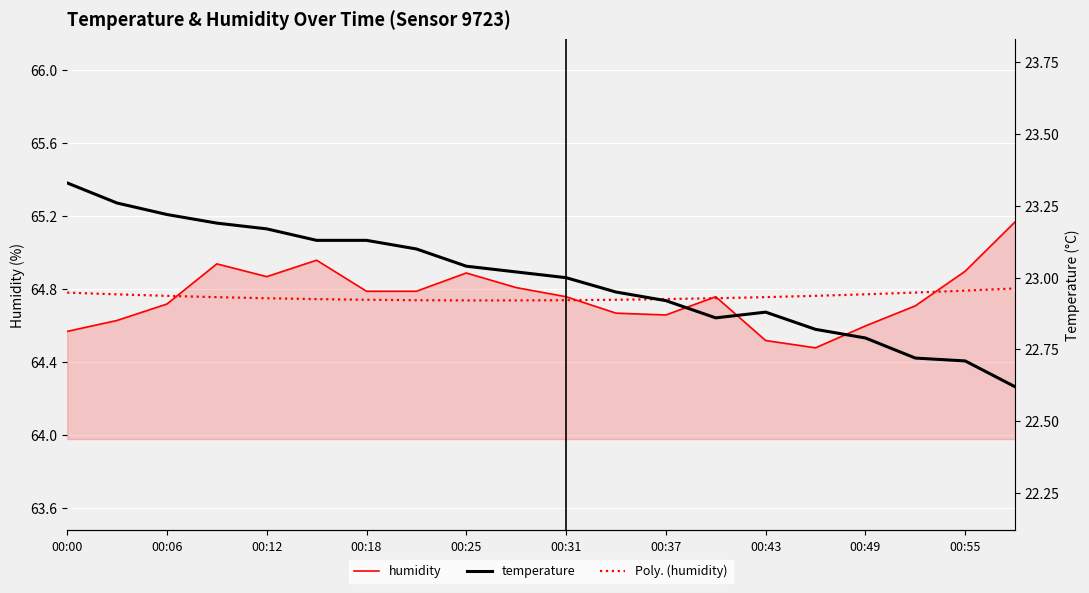

The value of temperature at 00:31 is 15.5. True or false?

False